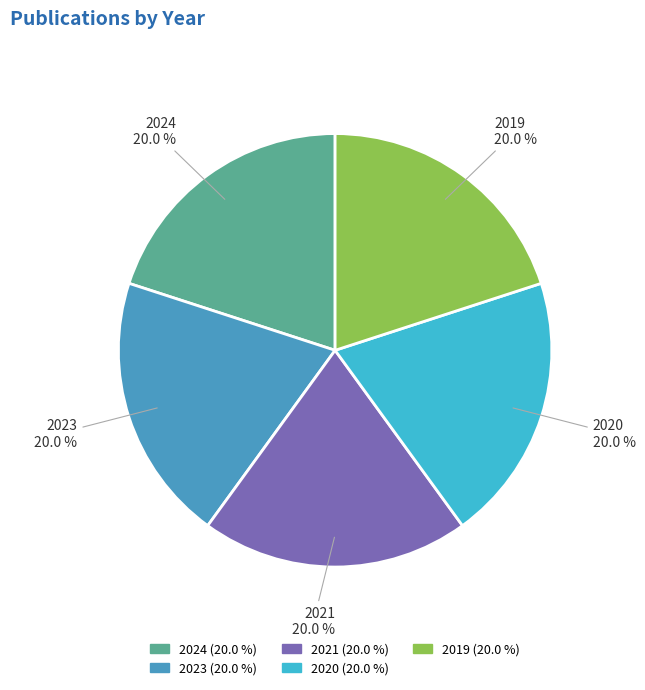

What portion of the pie excludes 2023?

80.0%